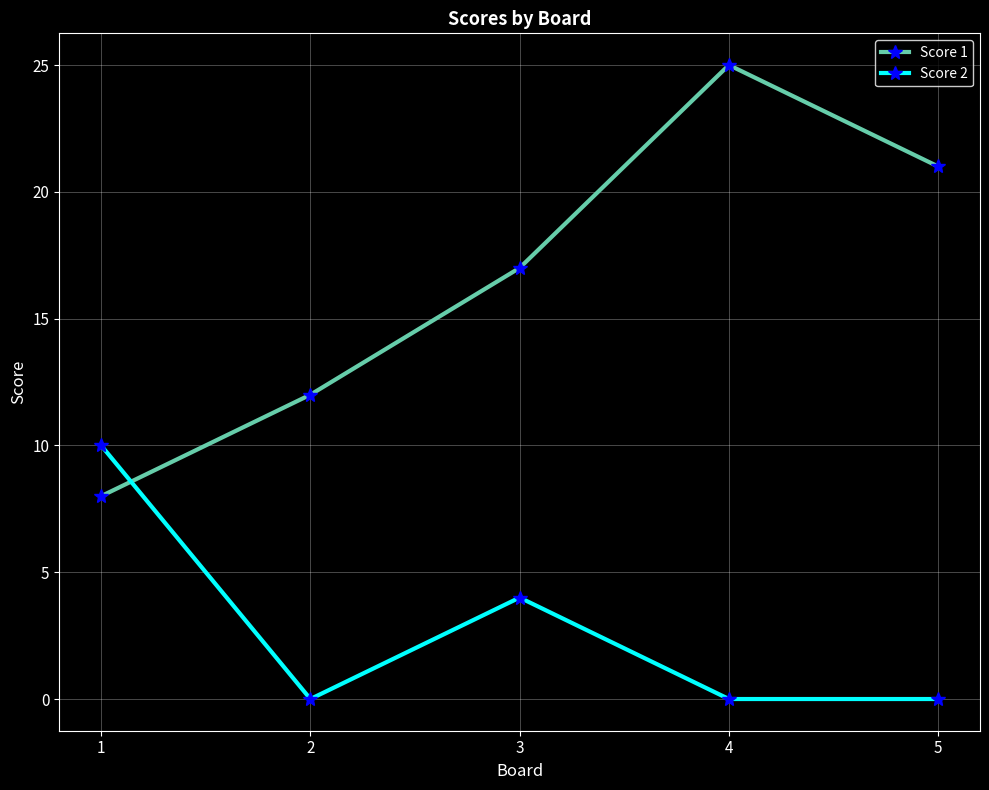

True or false: Score 2 and Score 1 cross at least once.

True